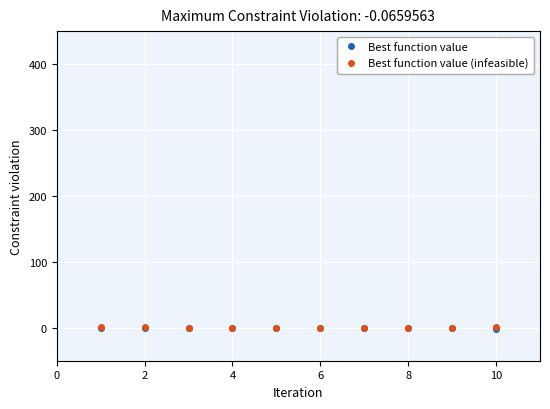

Which series has the largest total across all categories?

Best function value (infeasible)